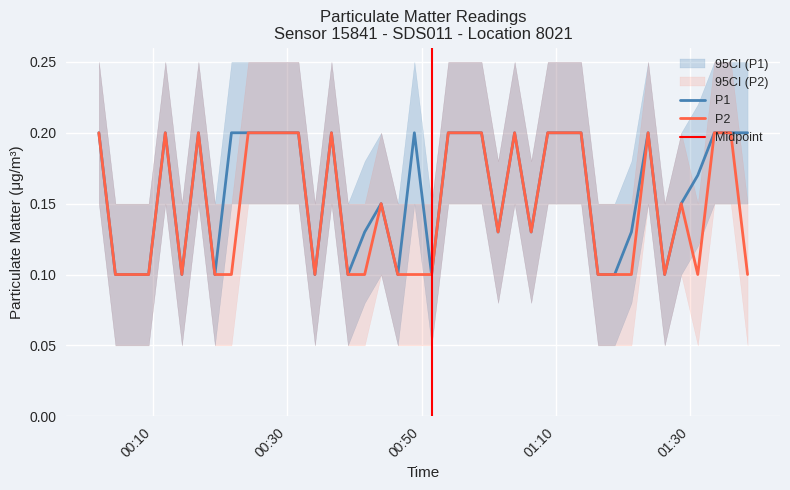

Which series has the largest range (max minus min)?

P1